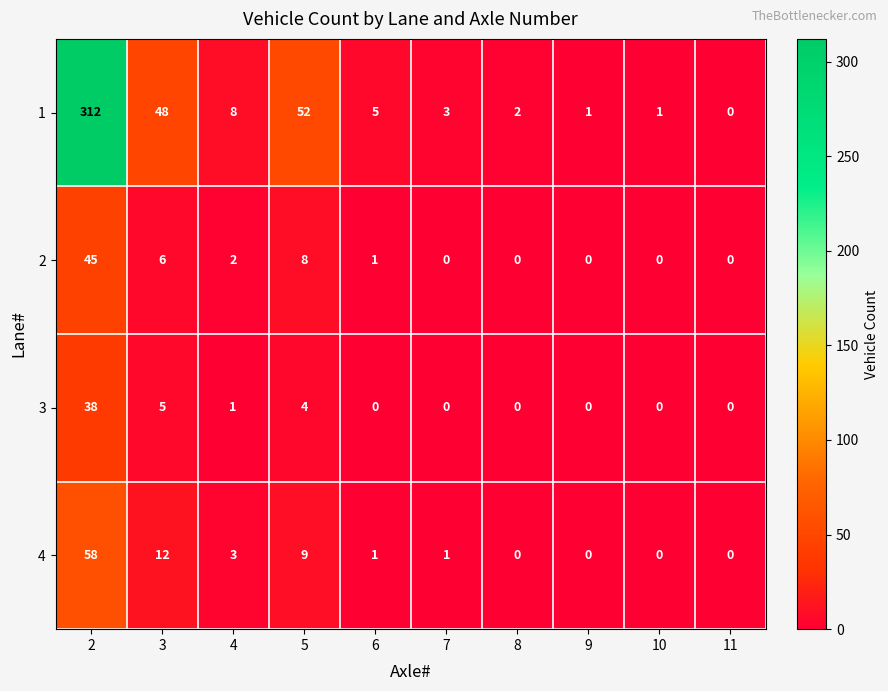

Which series has the widest spread of values?

1